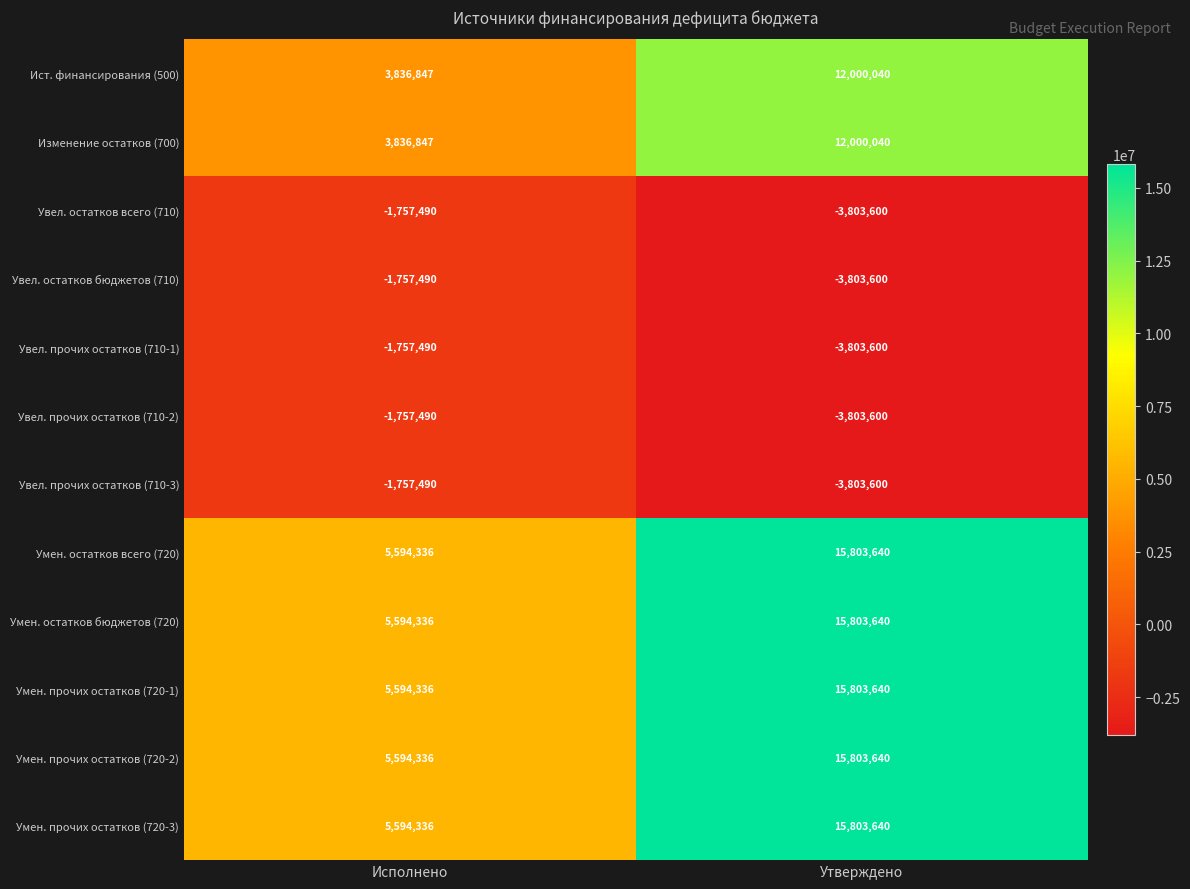

What is the difference between the highest and lowest values at Утверждено?

19607240